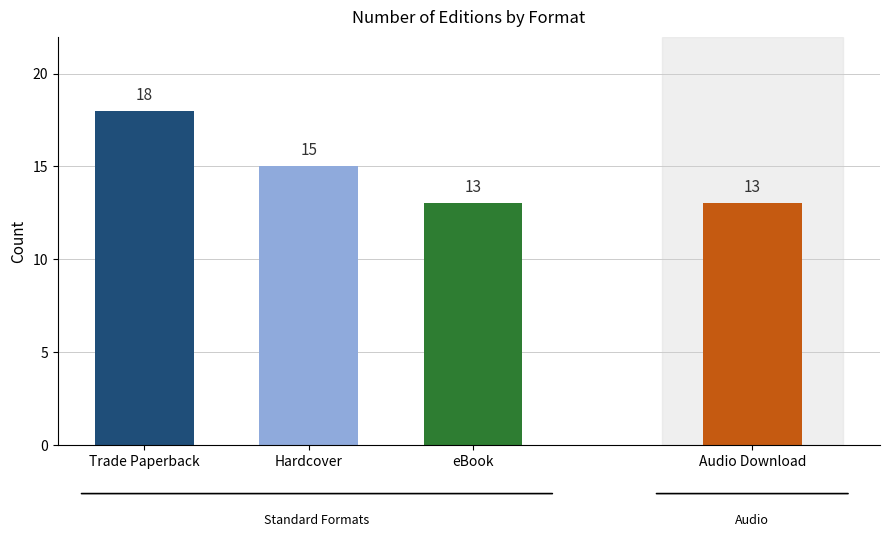

Reading right to left, transcribe all the data shown in this chart.

Audio Download=13	eBook=13	Hardcover=15	Trade Paperback=18